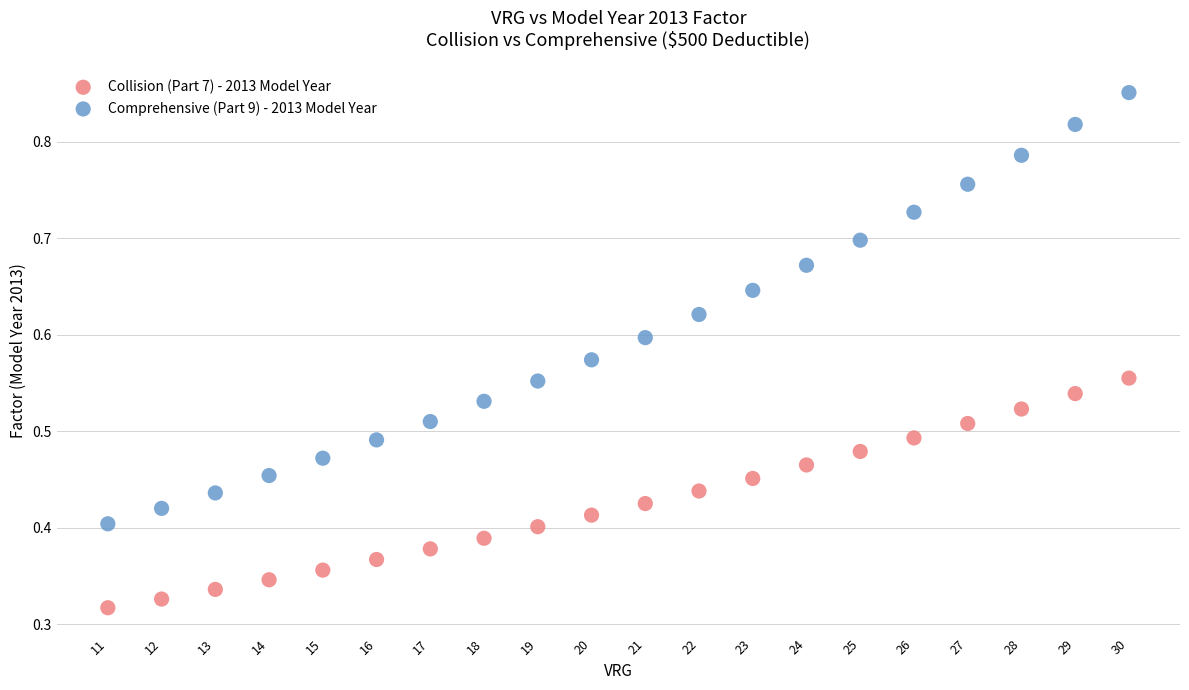

Across all data points, what is the range of X values (max minus min)?

19.0